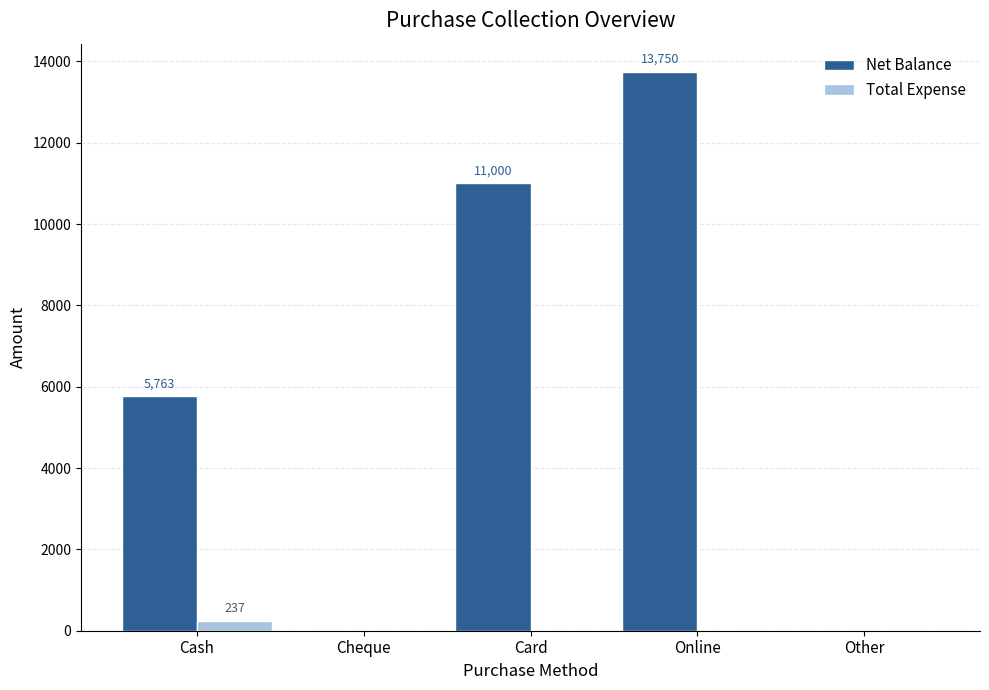

Reading right to left, list all the values displayed in this chart.

Net Balance: 0	13750	11000	0	5763
Total Expense: 0	0	0	0	237